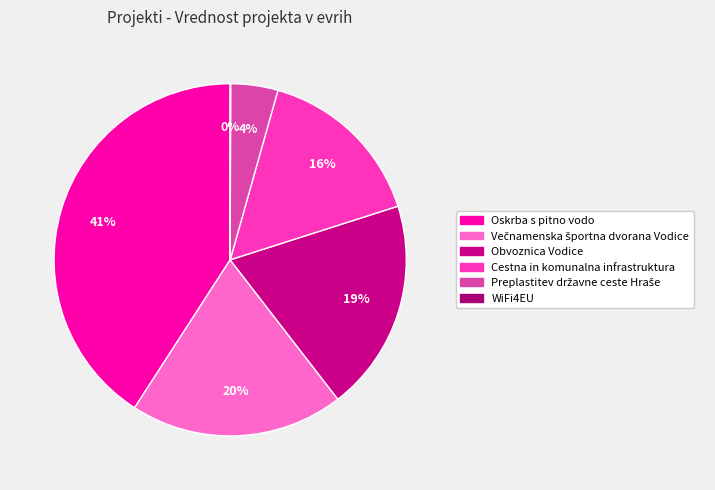

What is the change in value from Večnamenska športna dvorana Vodice to Cestna in komunalna infrastruktura?

-1391512.0